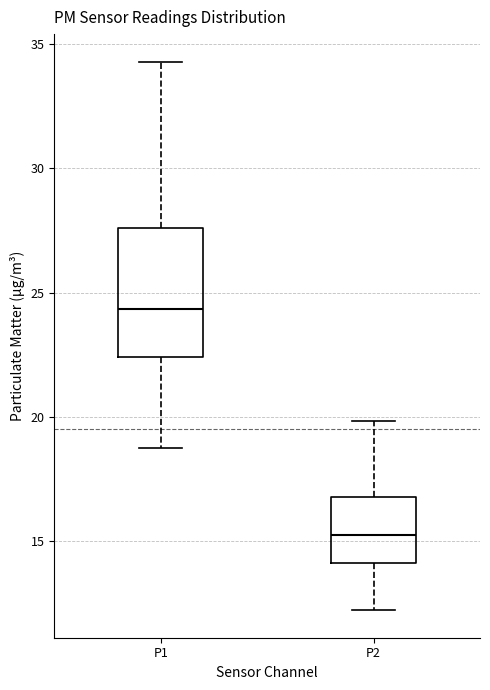

Where is the upper edge of the box for P1 on the y-axis? The values are not printed on the chart, so give them approximately, as read against the axis.

27.5